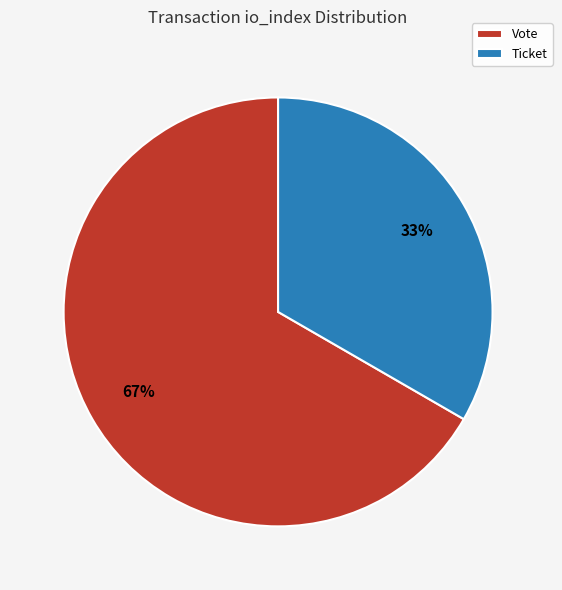

Which has a higher value, Ticket or Vote?

Vote